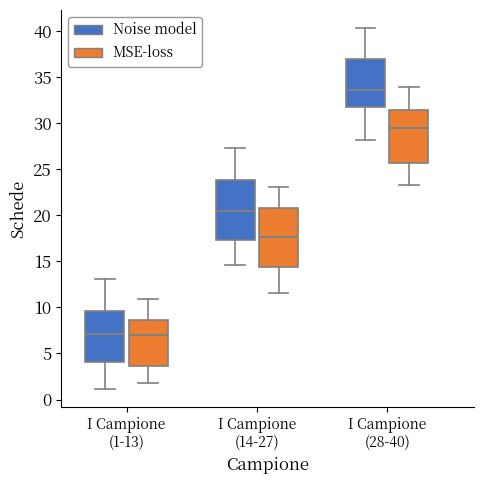

Reading left to right, read every box against the y-axis: the position of its median line, the range the box covers, and the ends of its whiskers. The values are not printed on the chart, so give them approximately, as read against the axis.

I Campione (1-13) (Noise model): median 7.0, box 4.0 to 9.5, whiskers 1.0 to 13.0
I Campione (1-13) (MSE-loss): median 7.0, box 3.5 to 8.5, whiskers 1.5 to 11.0
I Campione (14-27) (Noise model): median 20.5, box 17.5 to 24.0, whiskers 14.5 to 27.5
I Campione (14-27) (MSE-loss): median 17.5, box 14.5 to 21.0, whiskers 11.5 to 23.0
I Campione (28-40) (Noise model): median 33.5, box 32.0 to 37.0, whiskers 28.0 to 40.5
I Campione (28-40) (MSE-loss): median 29.5, box 25.5 to 31.5, whiskers 23.0 to 34.0